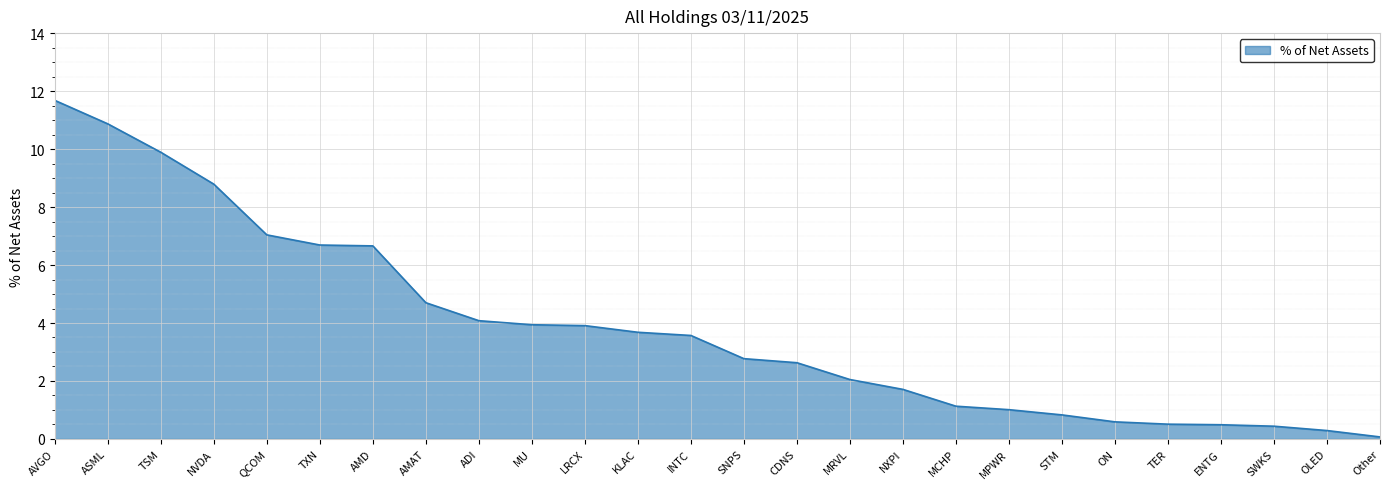

Does the chart have visible grid lines?

Yes